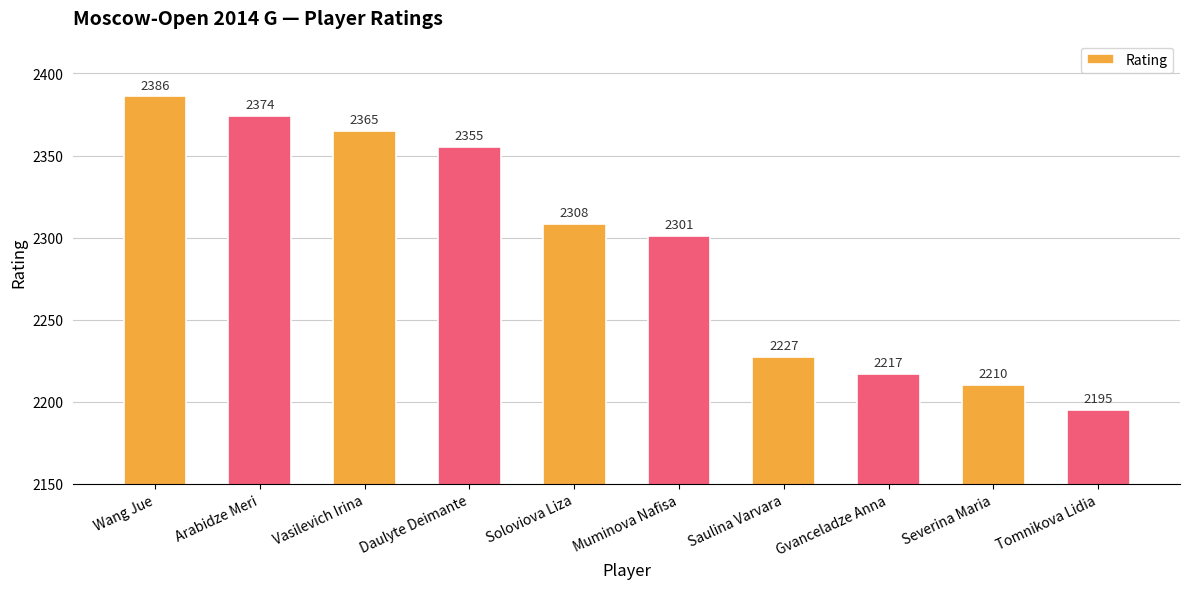

List the labels in order of value, largest first.

Wang Jue, Arabidze Meri, Vasilevich Irina, Daulyte Deimante, Soloviova Liza, Muminova Nafisa, Saulina Varvara, Gvanceladze Anna, Severina Maria, Tomnikova Lidia